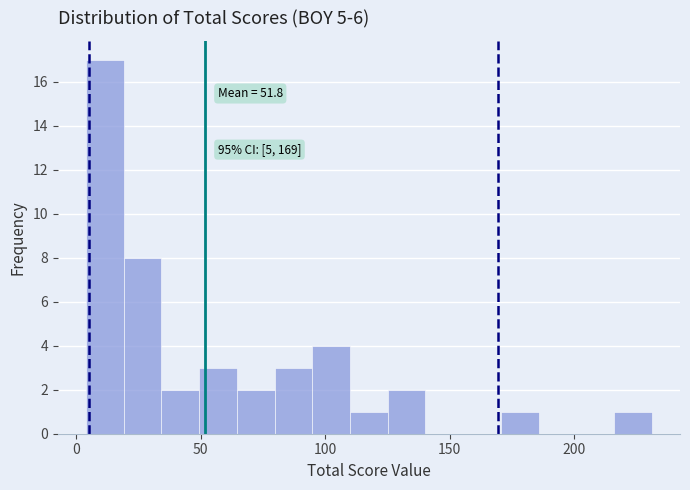

Around what value on the x-axis is the tallest bar? Give the approximate position of its centre, as read against the axis.

10